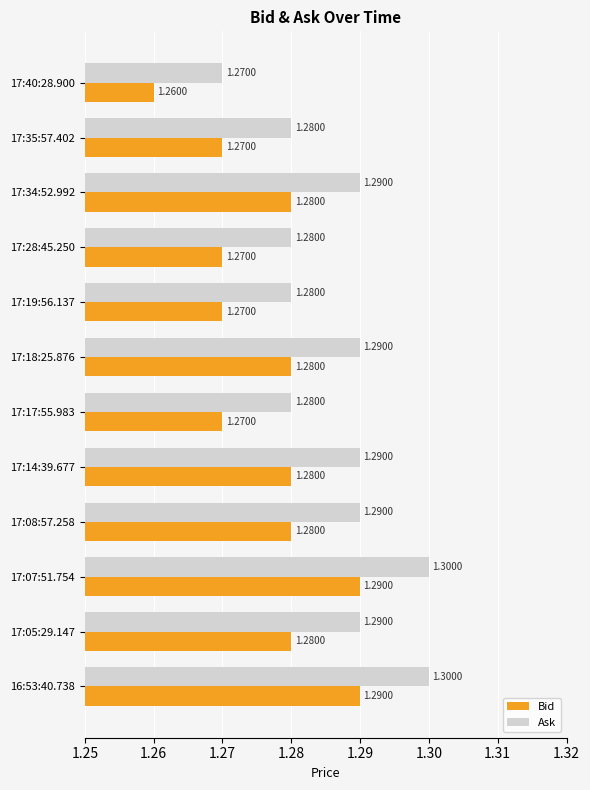

Is the value of Ask at 16:53:40.738 greater than the value of Bid at 17:14:39.677?

Yes